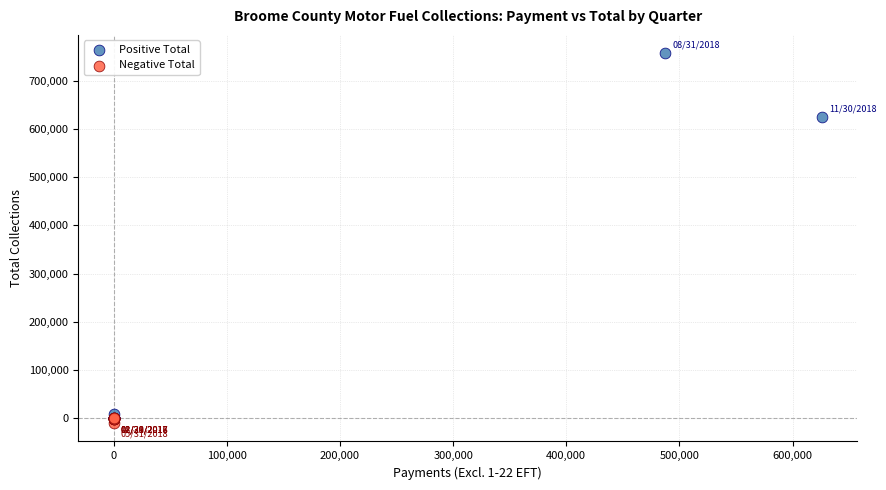

Which series reaches the maximum Y coordinate?

Positive Total